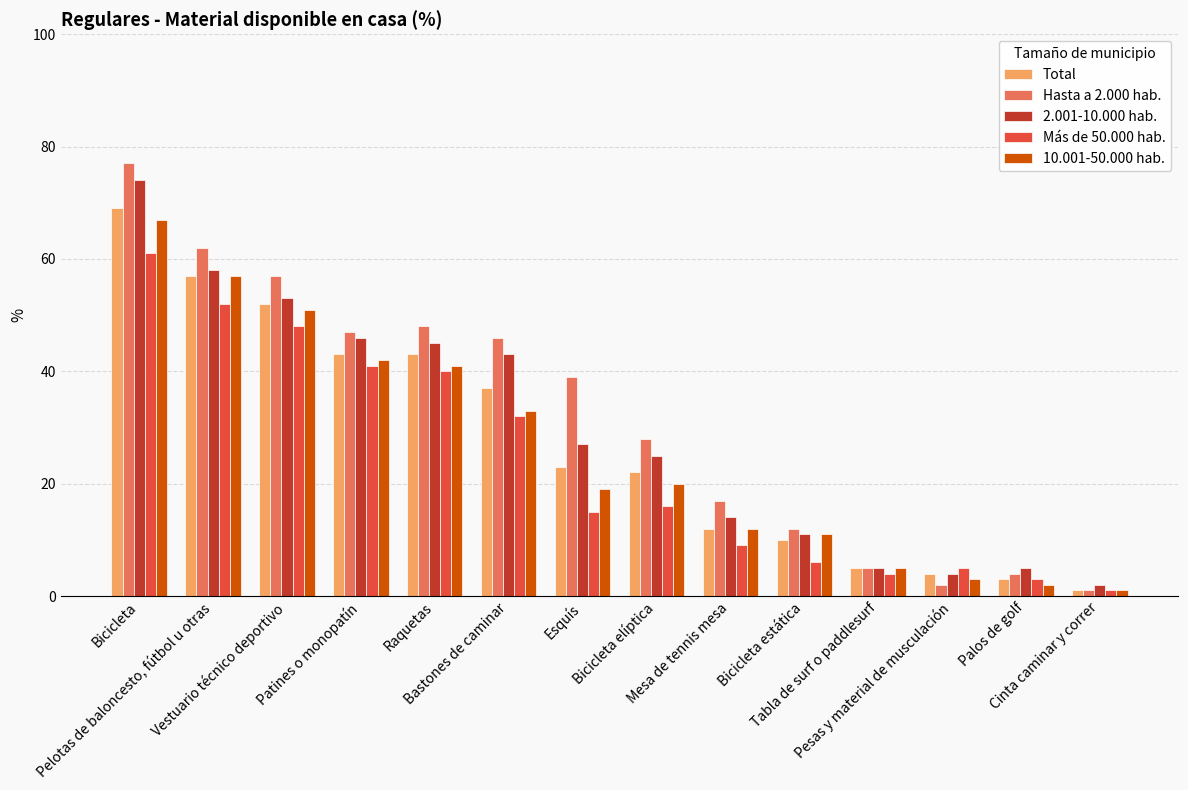

Is the value of Total at Palos de golf greater than the value of 2.001-10.000 hab. at Patines o monopatín?

No